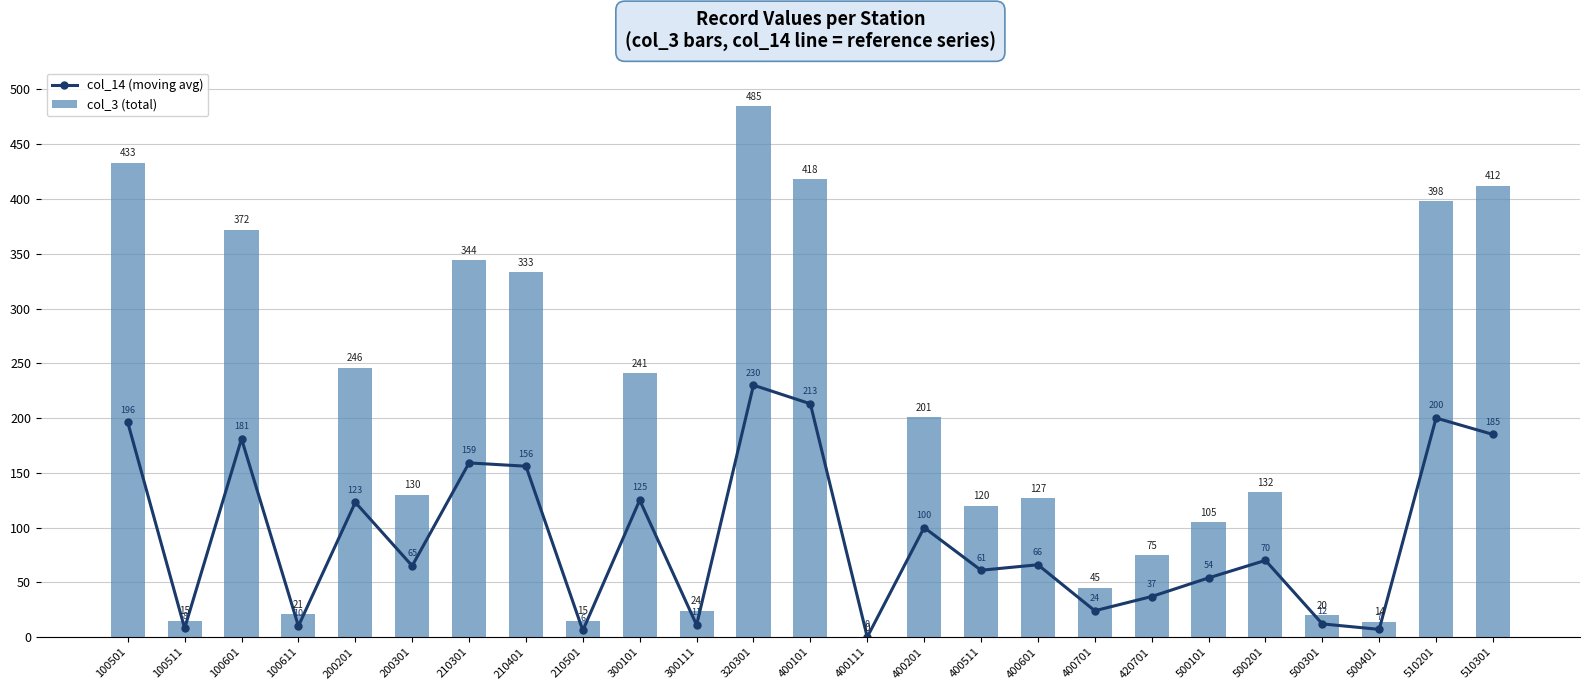

True or false: col_14 (moving avg) has a value of 61 at 400511.

True